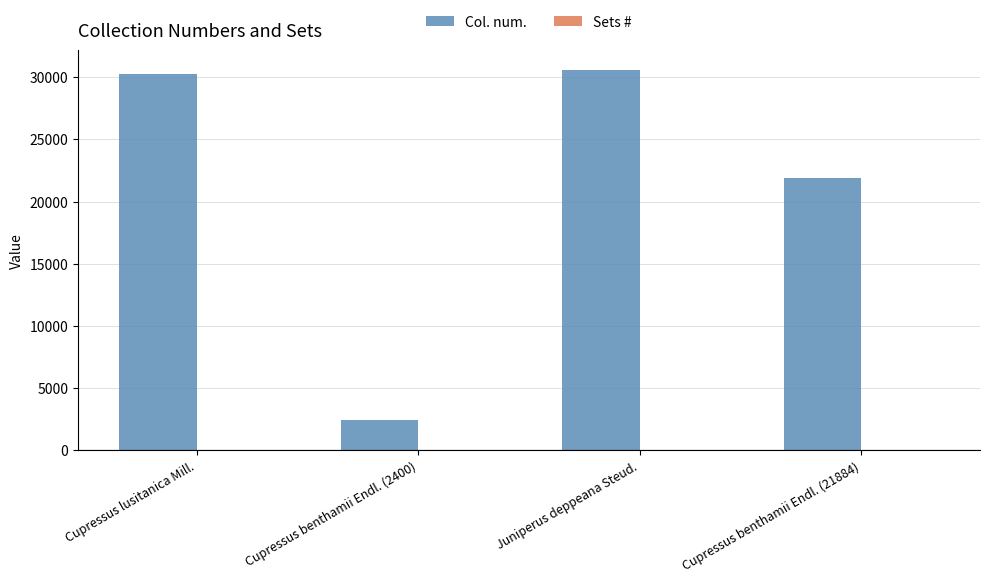

Which series changed the most between Cupressus lusitanica Mill. and Cupressus benthamii Endl. (21884)?

Col. num.